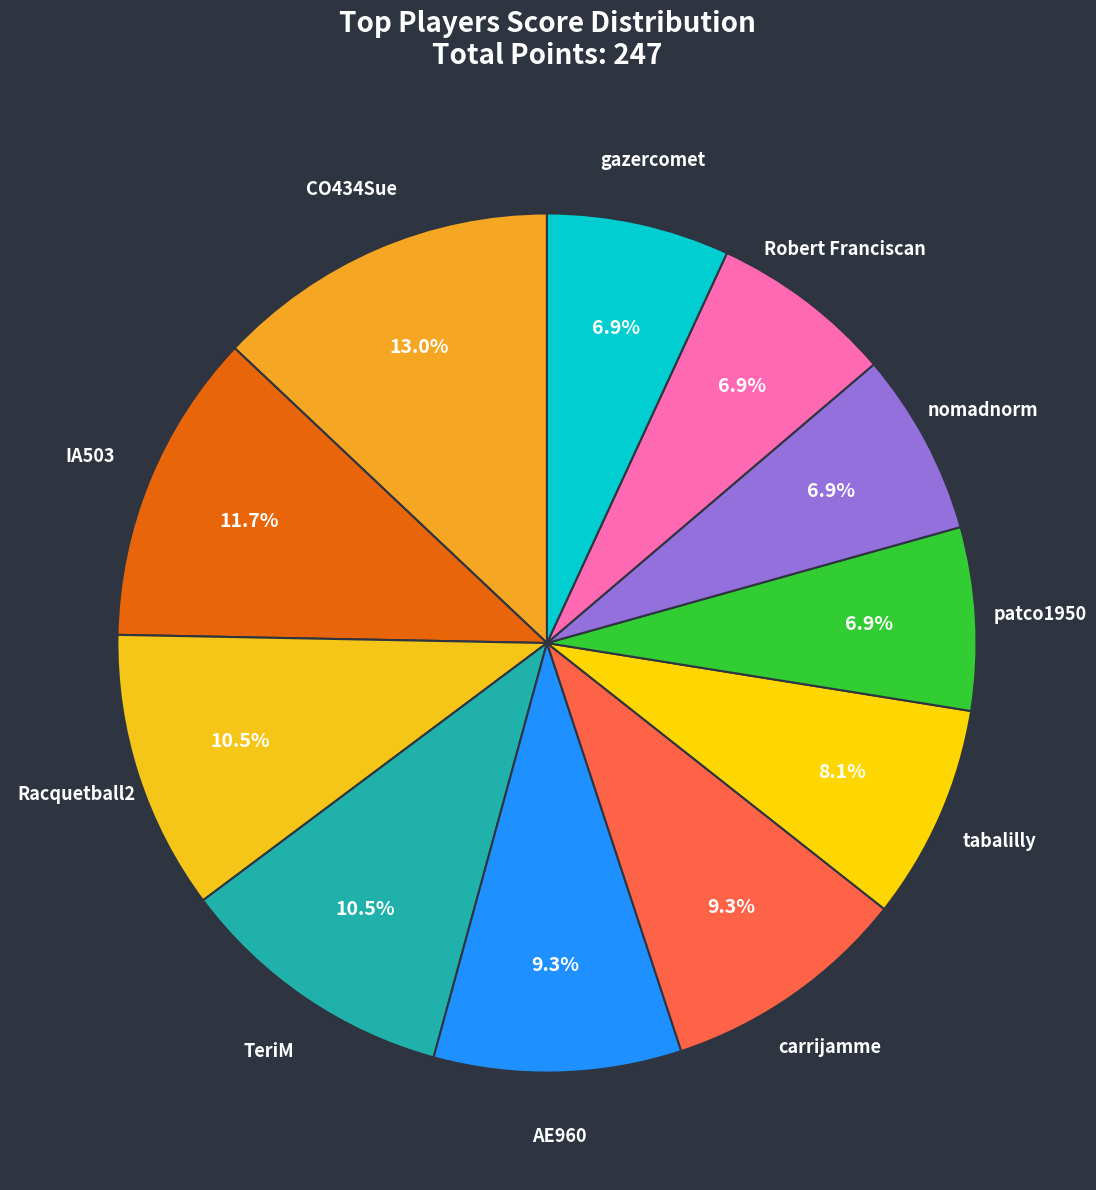

What is the largest slice in the pie chart?

CO434Sue